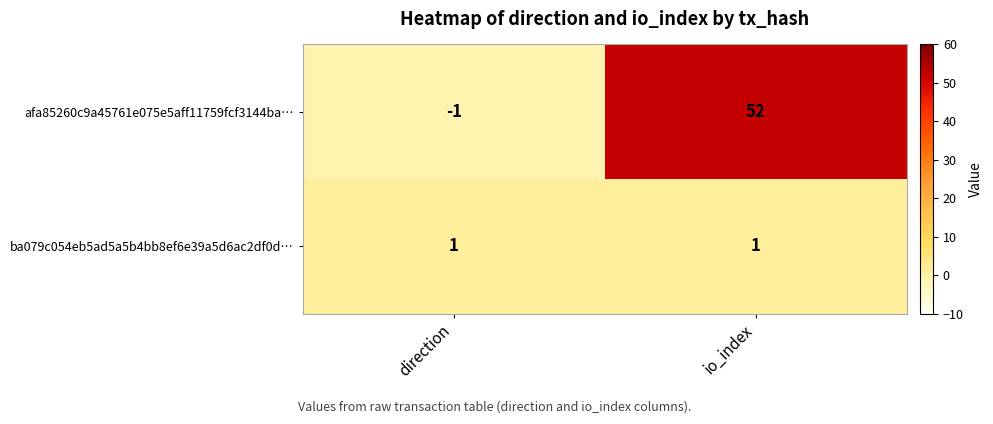

Reading left to right, what are all the values shown in this chart?

afa85260c9a45761e075e5aff11759fcf3144ba…: -1	52
ba079c054eb5ad5a5b4bb8ef6e39a5d6ac2df0d…: 1	1